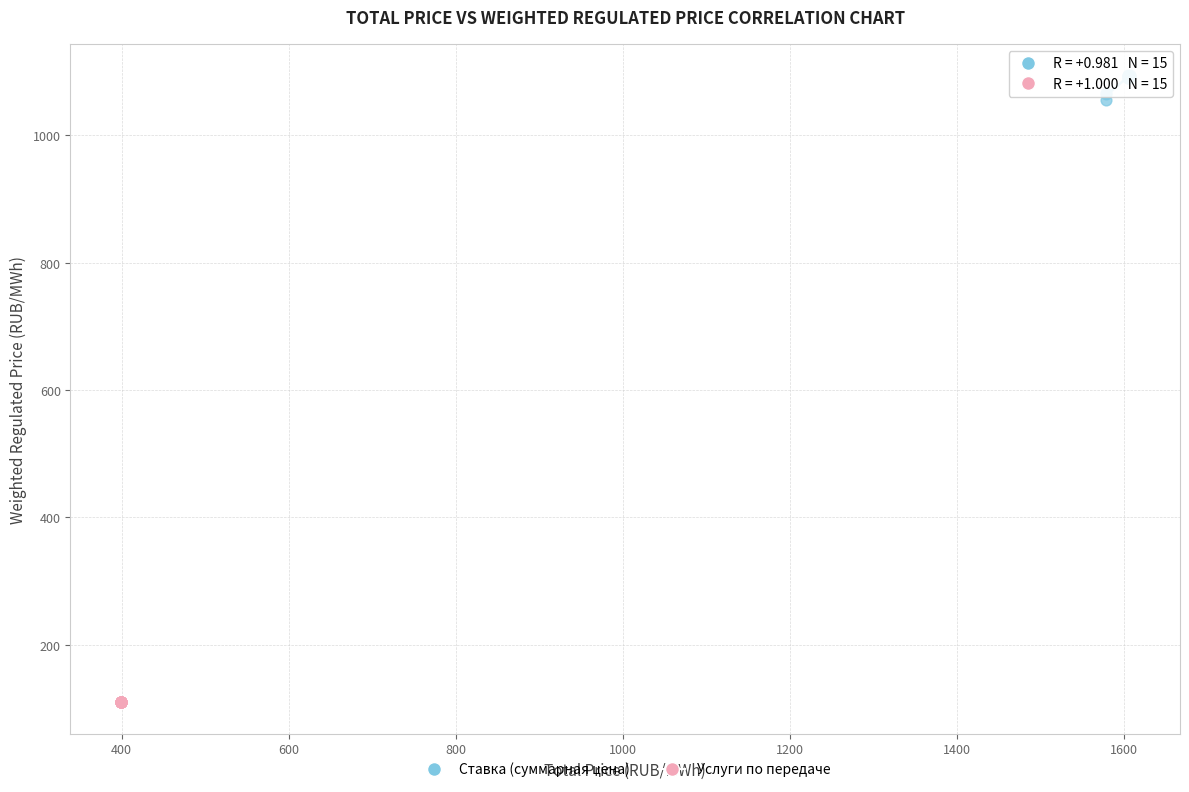

Which series reaches the minimum Y coordinate?

Услуги по передаче